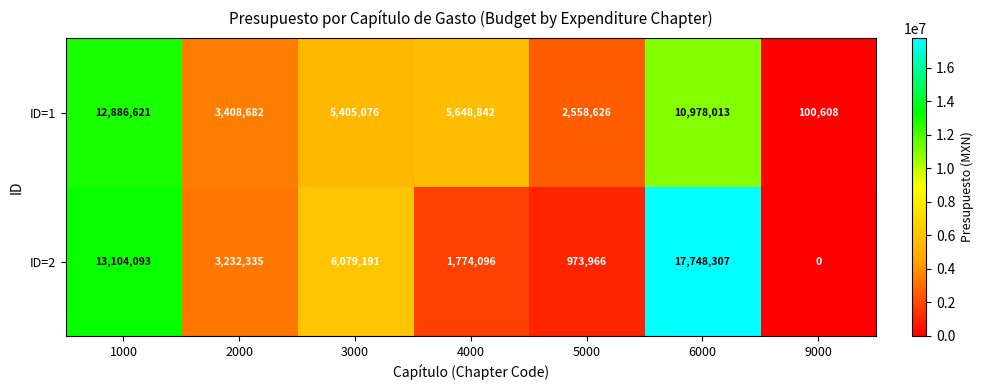

Reading left to right, what are all the values shown in this chart?

ID=1: 12886621	3408682	5405076	5648842	2558626	10978013	100608
ID=2: 13104093	3232335	6079191	1774096	973966	17748307	0